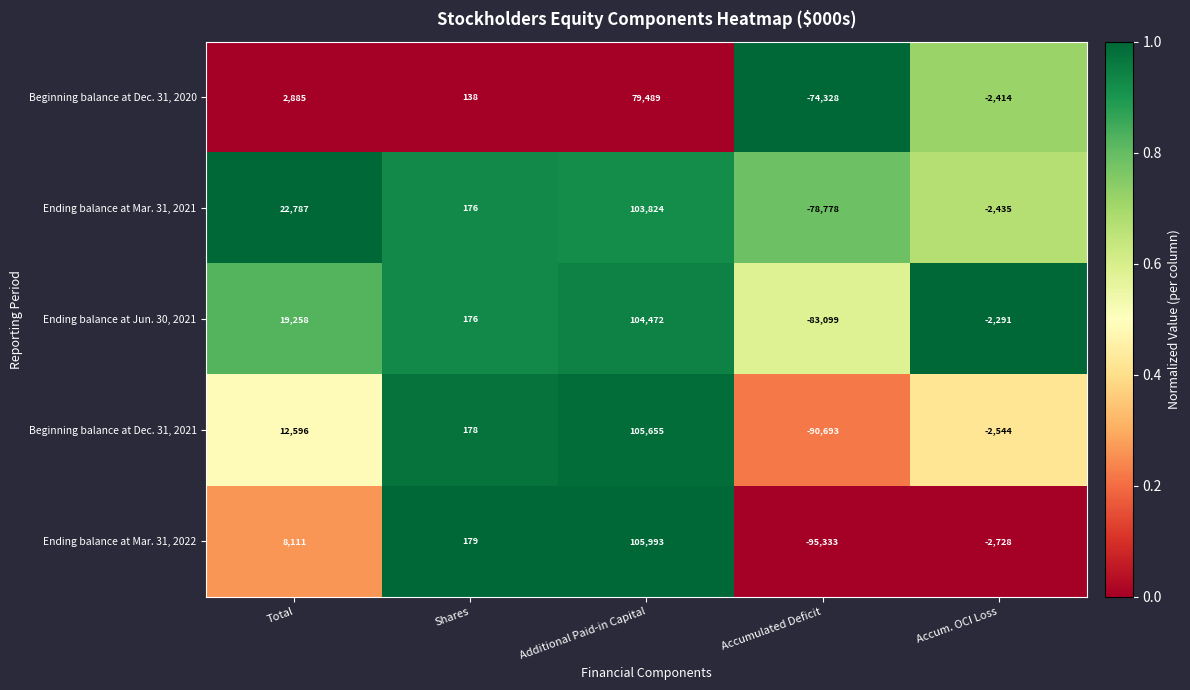

Is it true that Beginning balance at Dec. 31, 2020 equals -2414 at Accum. OCI Loss?

True